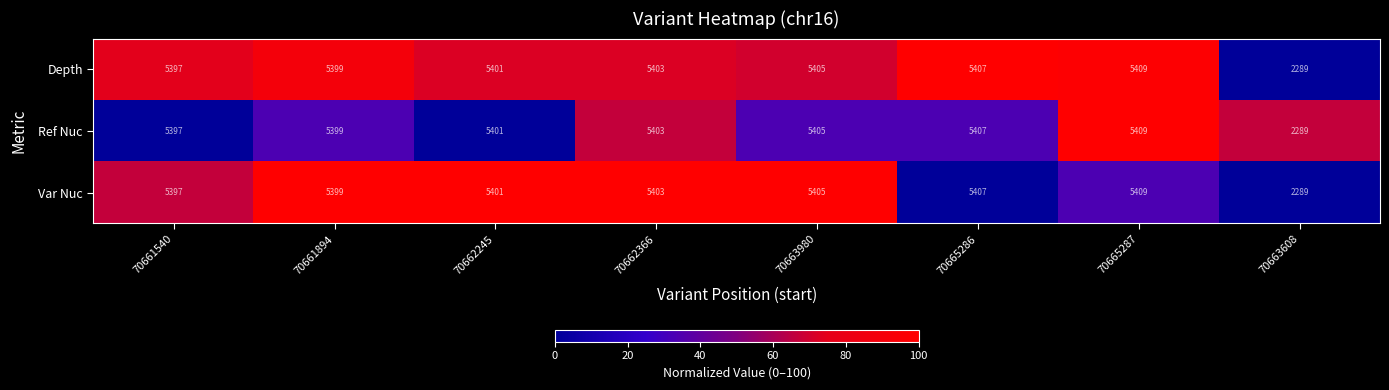

How many data points in Depth are less than 5403?

4